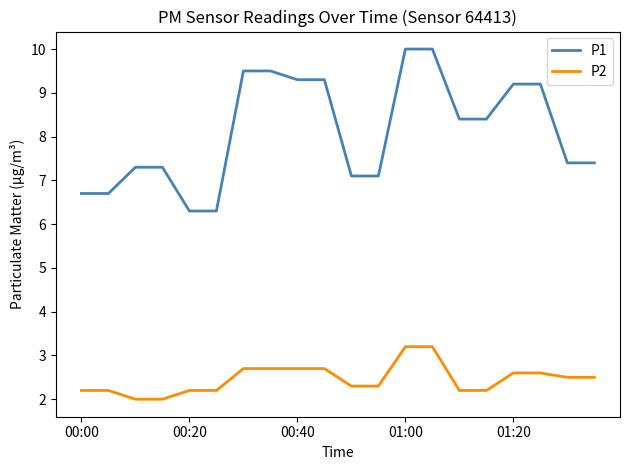

What is the greatest value displayed?

10.0